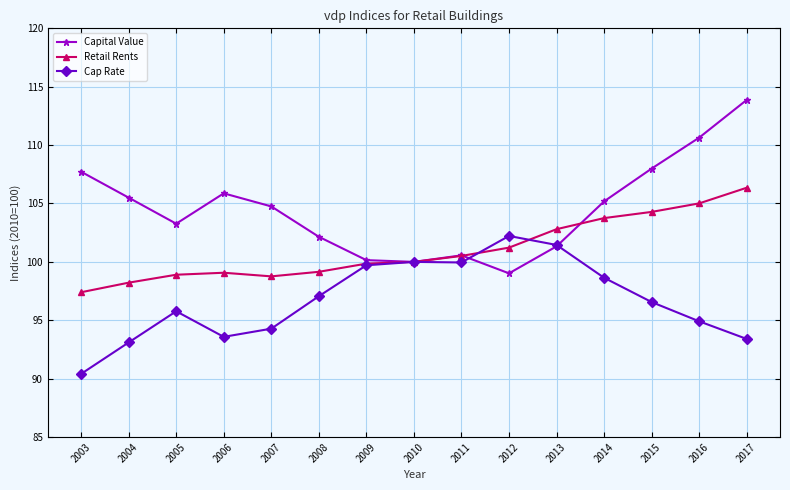

How many data points in Capital Value are above 104?

8